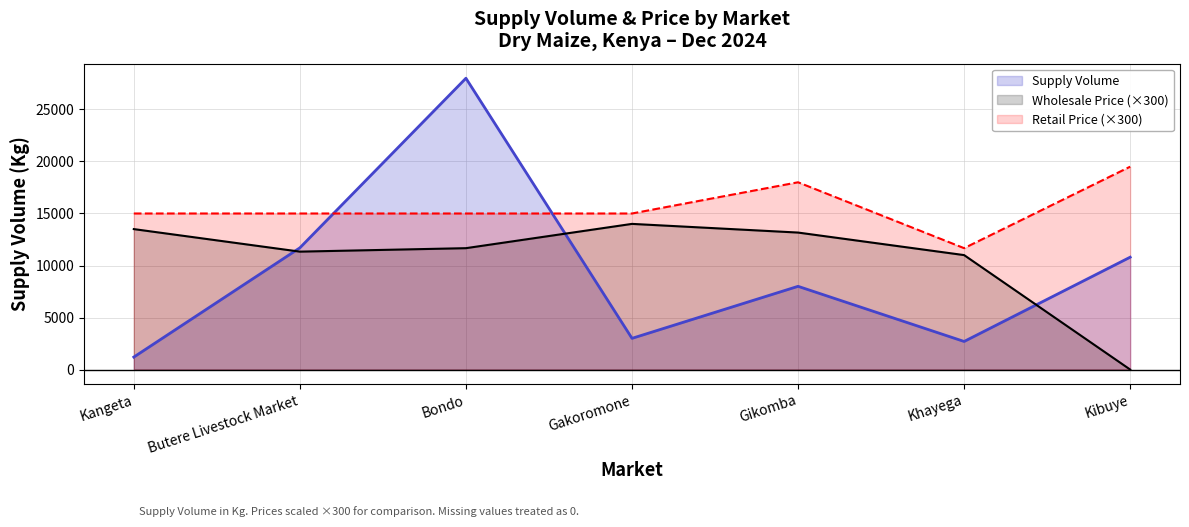

What is the difference between the maximum and minimum values in the Supply Volume series?

26800